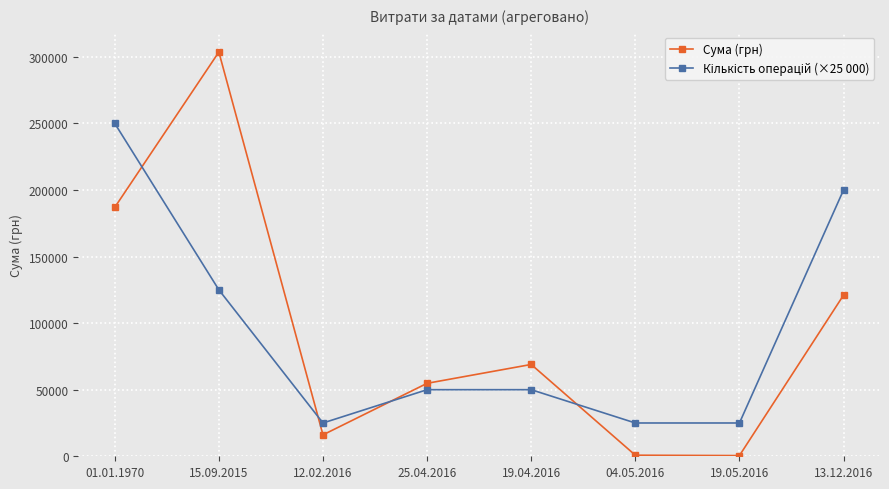

What is the sum of all Сума (грн) values?

752662.3